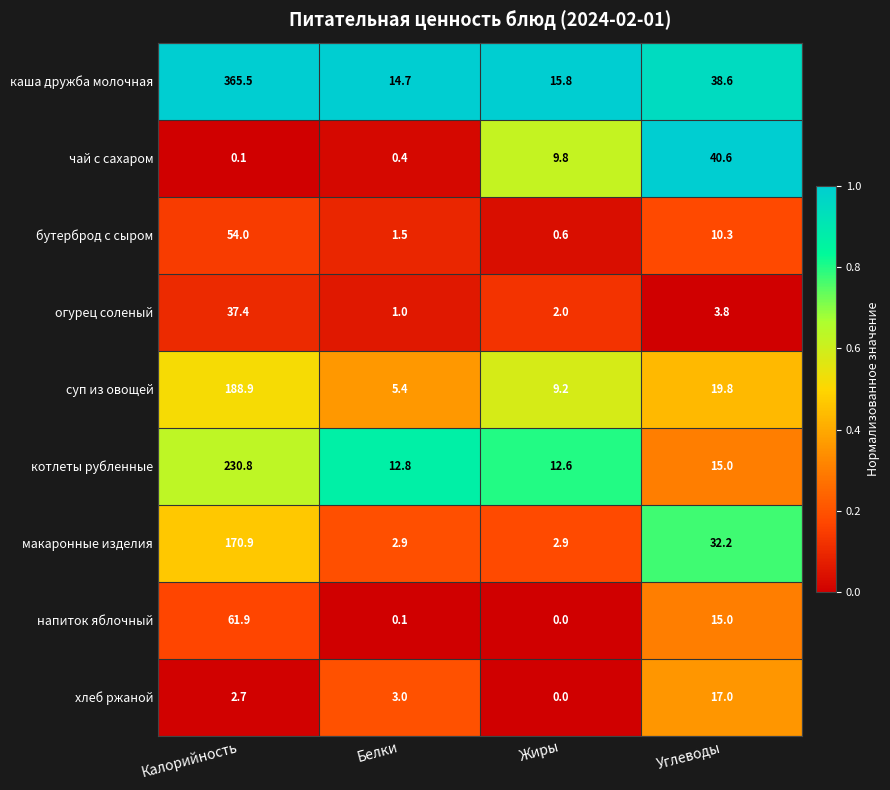

List the labels in order of огурец соленый value, smallest first.

Белки, Жиры, Углеводы, Калорийность